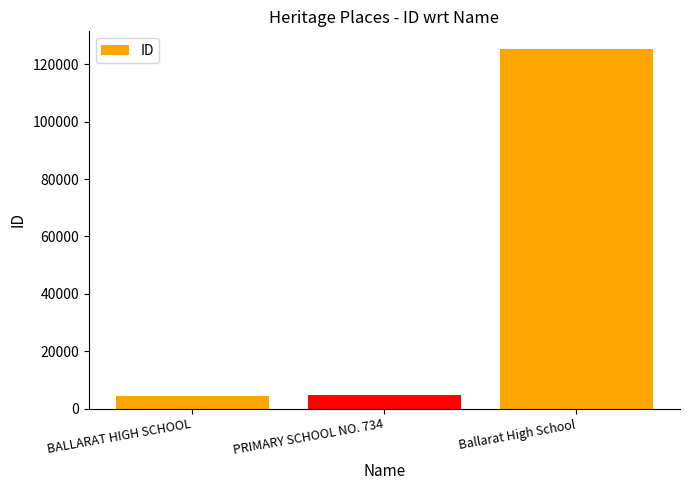

What is the smallest value displayed?

4518